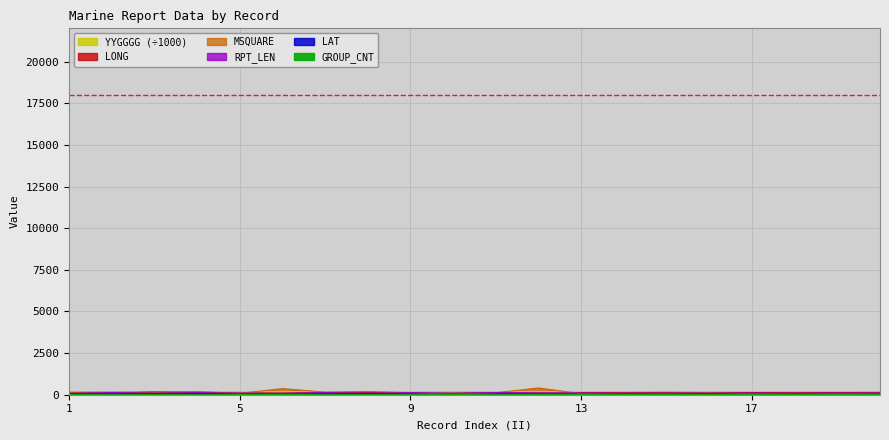

In MSQUARE, how many points are lower than both neighbors (excluding endpoints)?

7